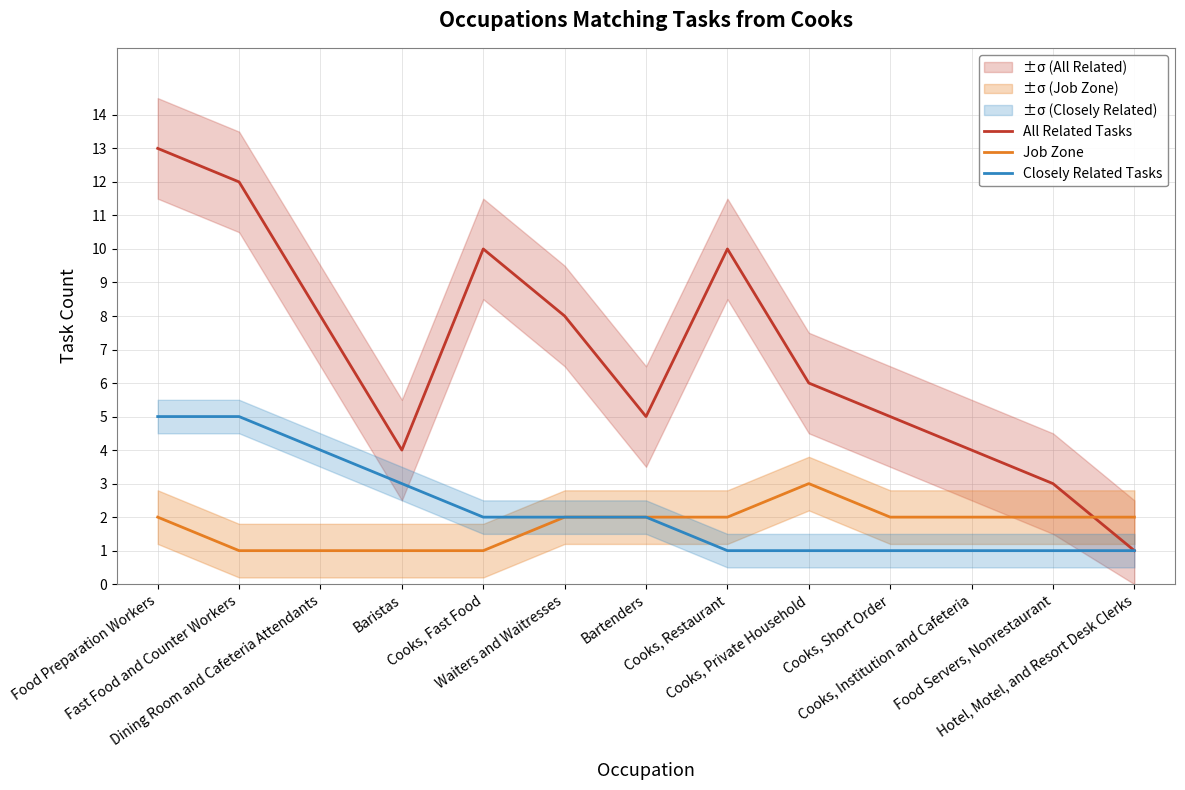

Which category has the lowest value across all series?

Hotel, Motel, and Resort Desk Clerks